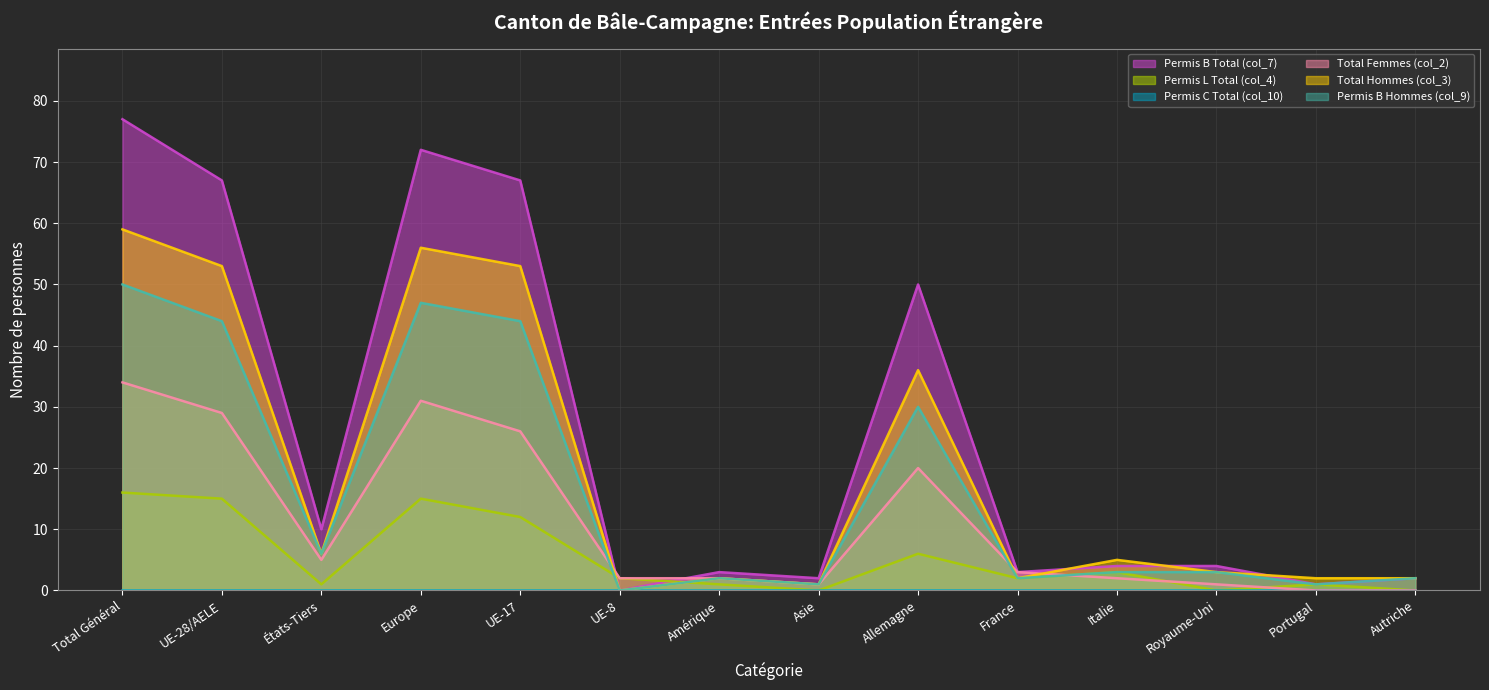

True or false: Permis B Total (col_7) and Permis B Hommes (col_9) cross at least once.

False